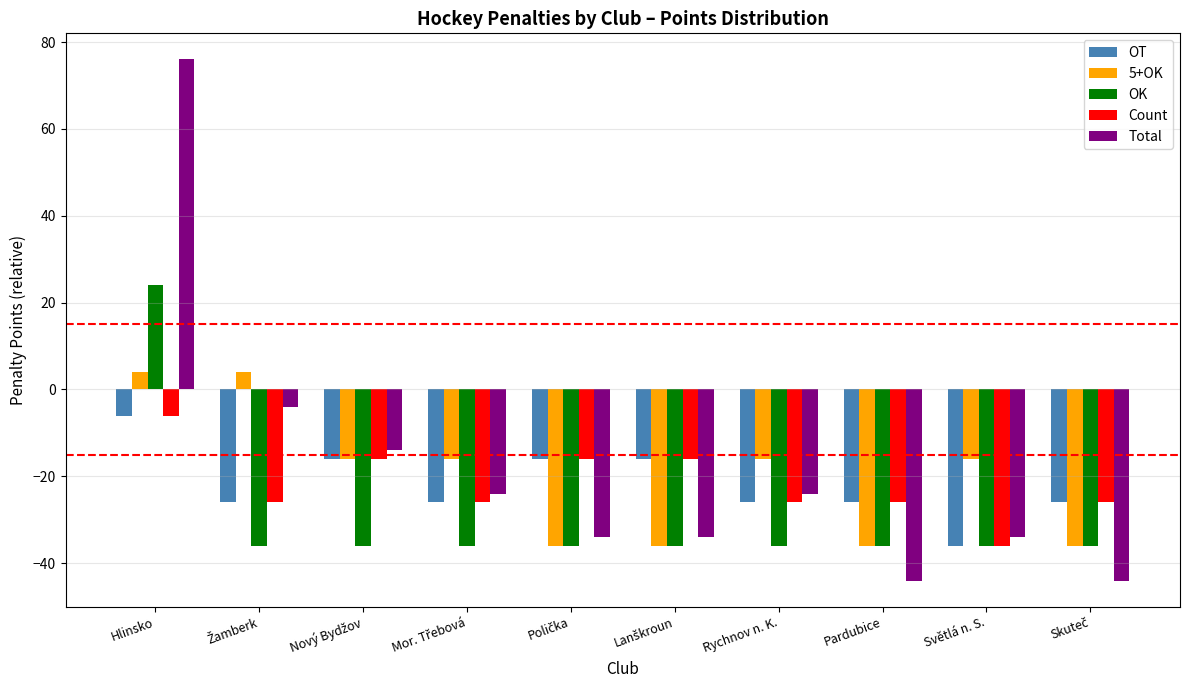

What is the sum of the 5+OK values at Rychnov n. K. and Světlá n. S.?

-32